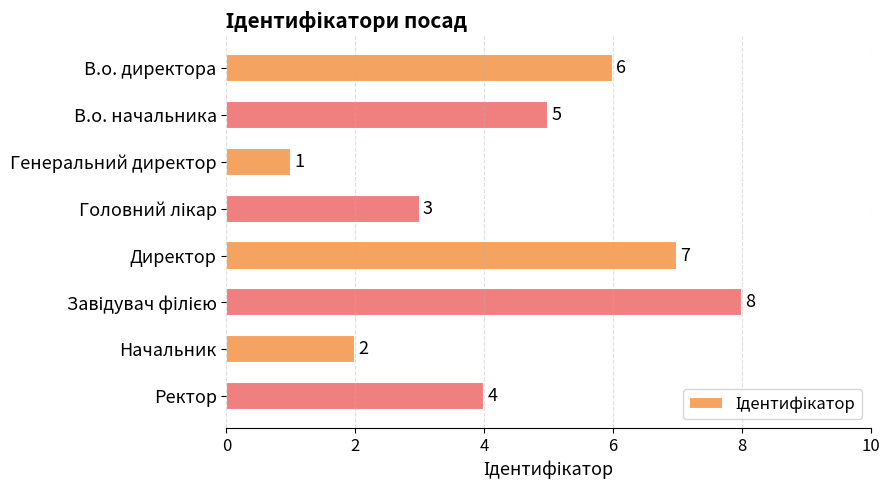

What is the greatest value displayed?

8